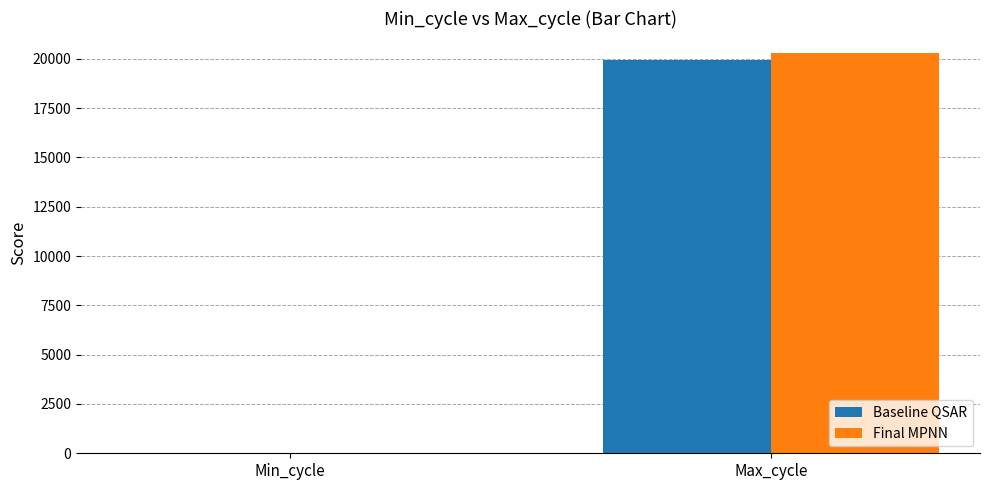

Between Min_cycle and Max_cycle, which series saw the biggest shift?

Final MPNN